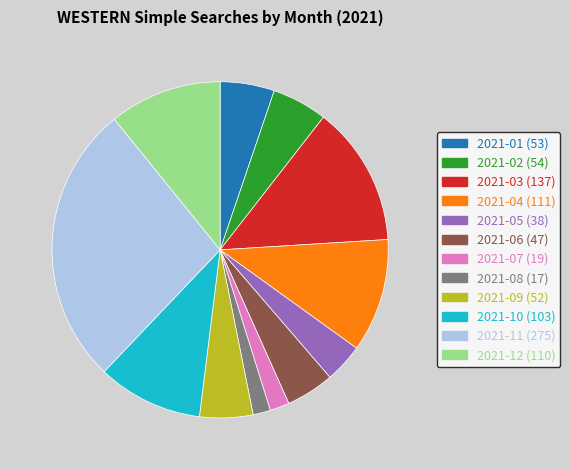

True or false: 2021-10 accounts for 16% of the total.

False